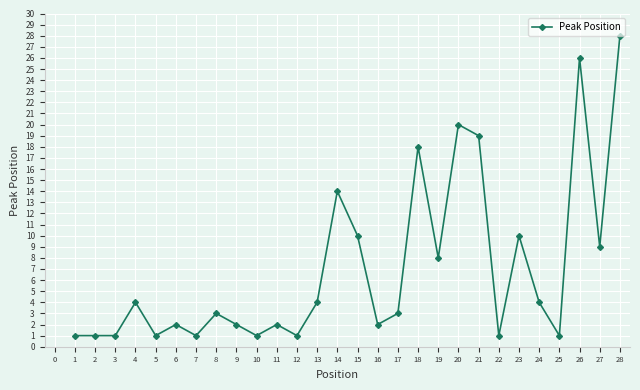

Which category has the highest value across all series?

28